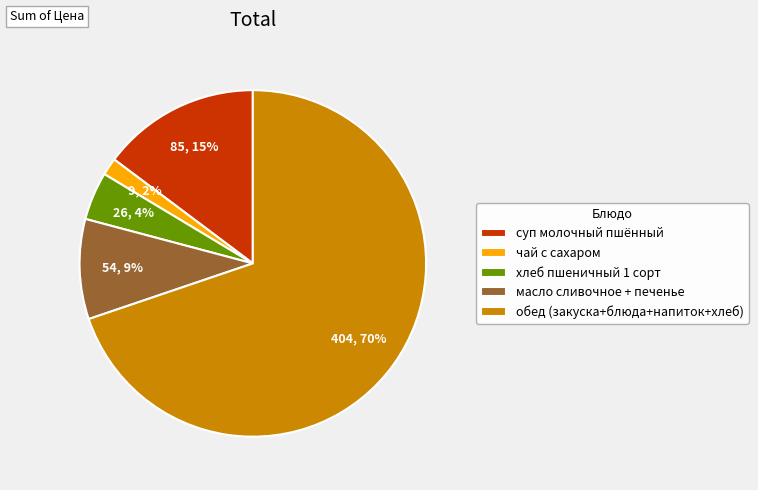

The чай с сахаром slice represents 15% of the pie. True or false?

False